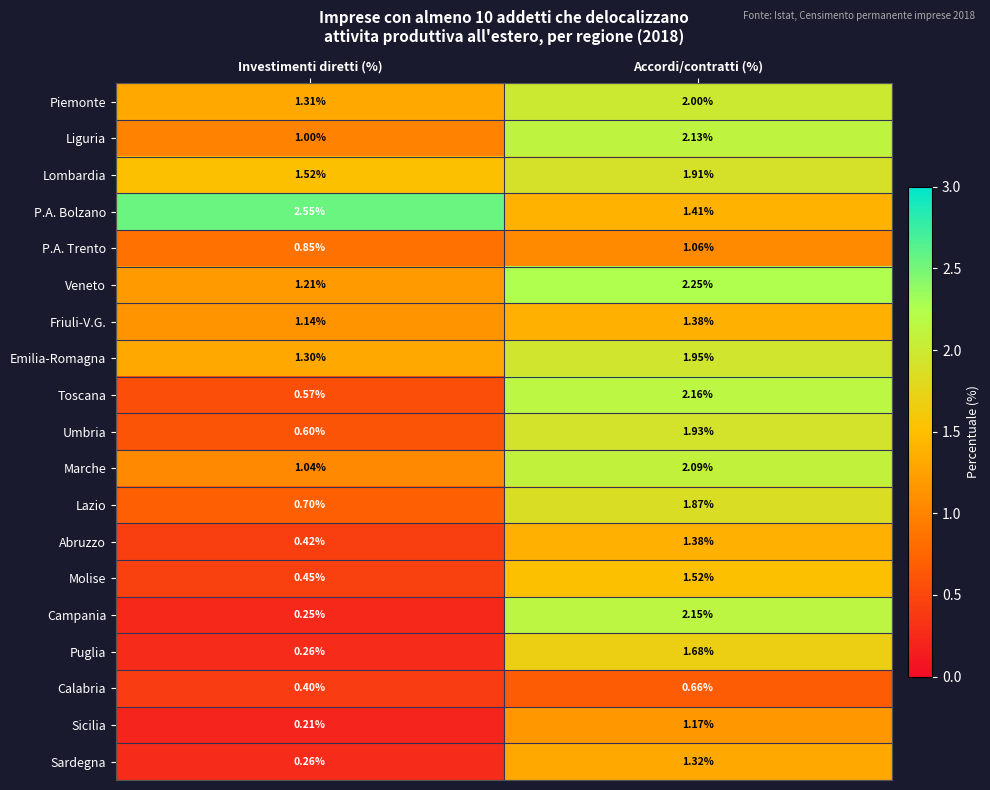

How many values in the Abruzzo series are below 1?

1